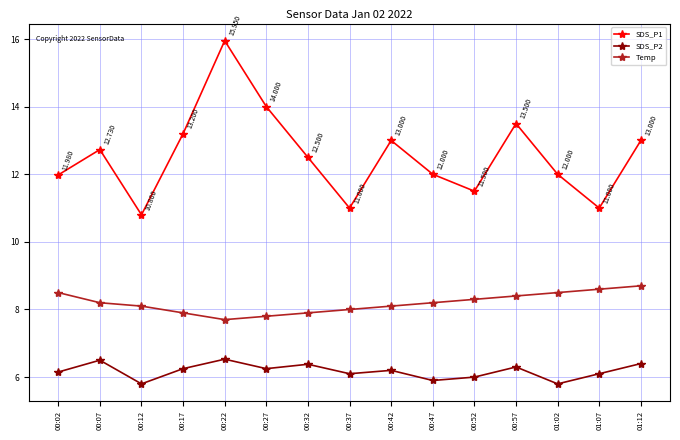

True or false: SDS_P1 and Temp cross at least once.

False